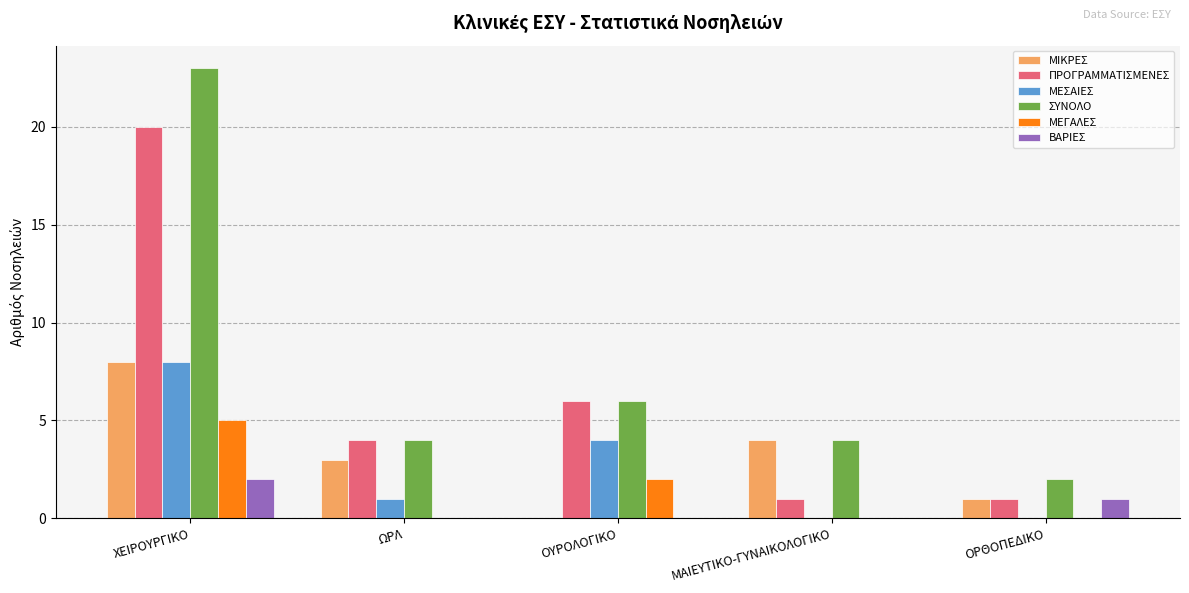

What is the total value across all series at ΟΥΡΟΛΟΓΙΚΟ?

18